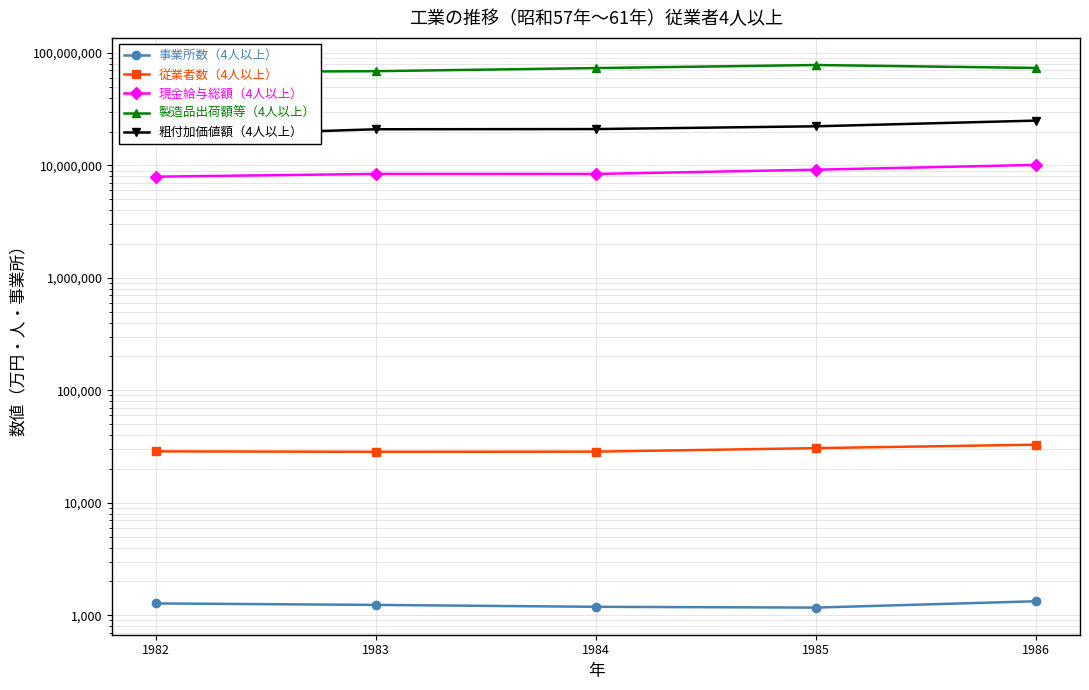

What is the difference between the highest and lowest values at 1982?

67411945